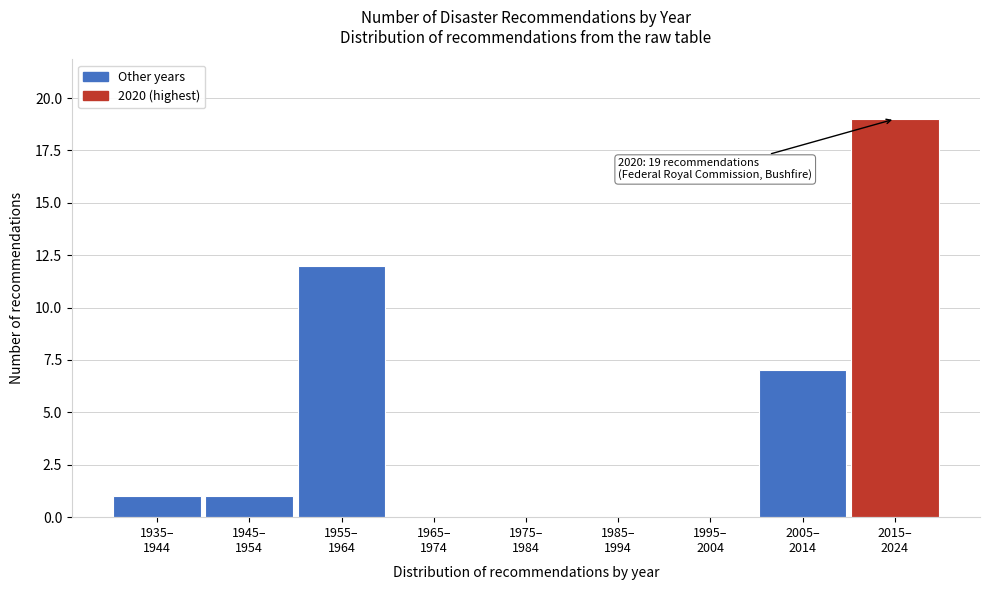

What is the maximum value shown in the chart?

19